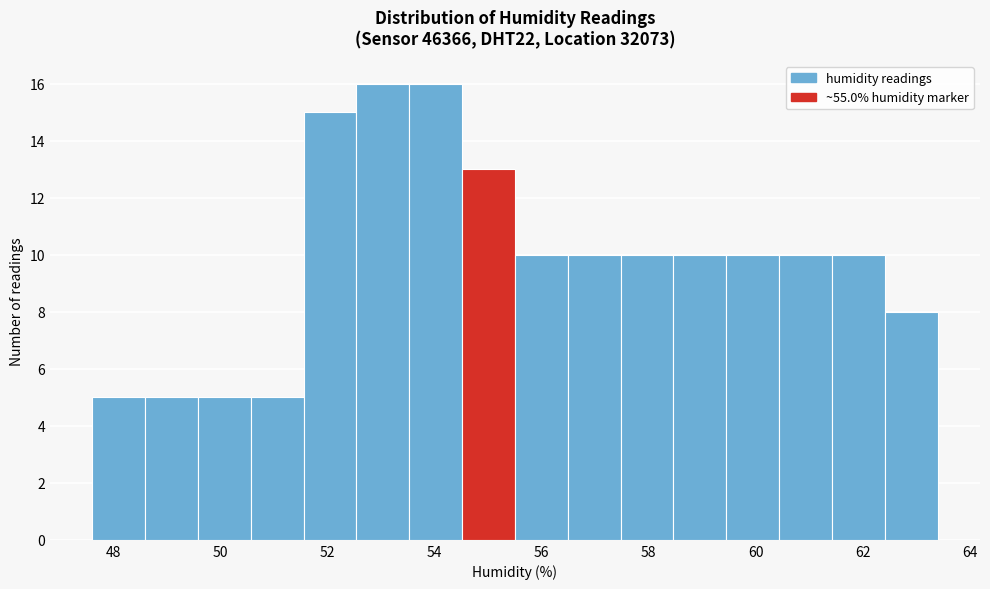

Reading left to right, transcribe this chart: for each bar, give the range it covers on the x-axis and its height. Neither the bar edges nor the heights are printed on the chart, so give them approximately, as read against the axes.

47.6 to 48.6: 5
48.6 to 49.6: 5
49.6 to 50.6: 5
50.6 to 51.6: 5
51.6 to 52.6: 15
52.6 to 53.6: 16
53.6 to 54.6: 16
54.6 to 55.6: 13
55.6 to 56.4: 10
56.4 to 57.4: 10
57.4 to 58.4: 10
58.4 to 59.4: 10
59.4 to 60.4: 10
60.4 to 61.4: 10
61.4 to 62.4: 10
62.4 to 63.4: 8